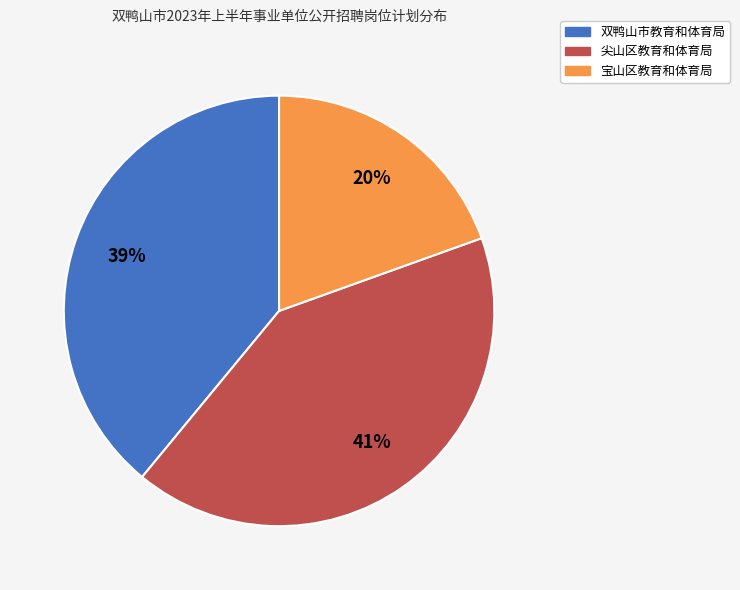

Which category has the smallest portion of the pie?

宝山区教育和体育局